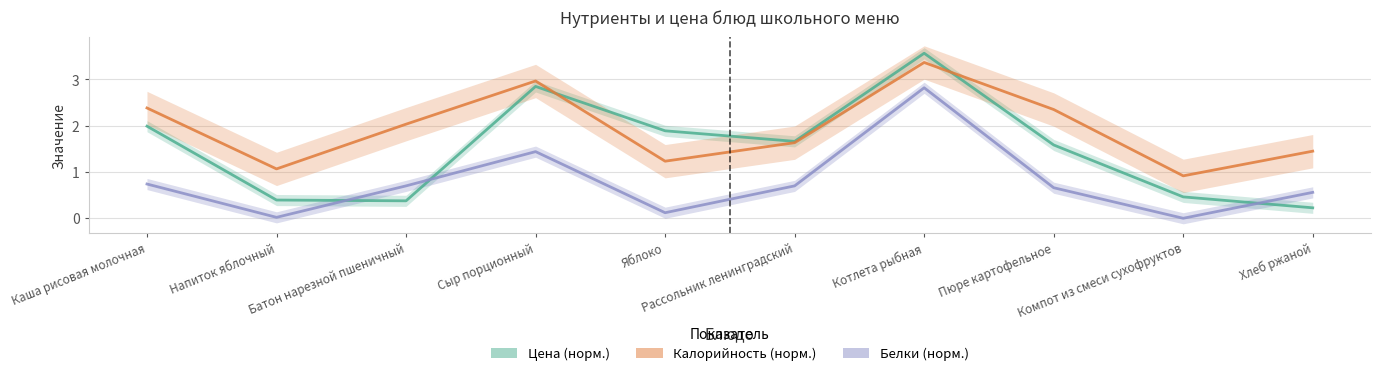

In Цена (норм.), how many points are higher than both neighbors (excluding endpoints)?

2